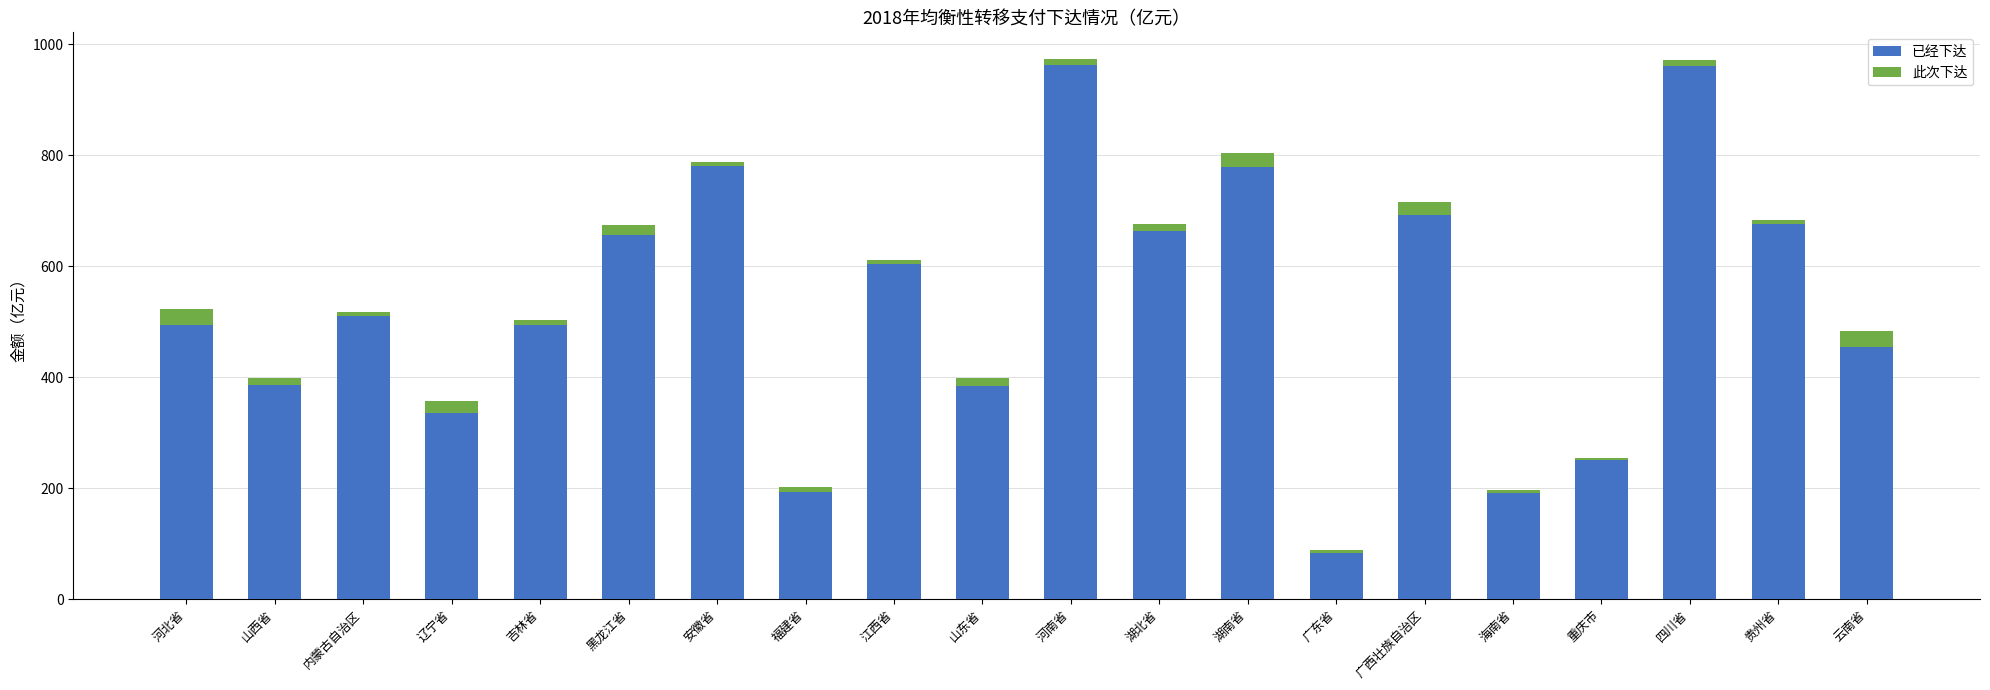

What is the minimum value for 已经下达?

83.4